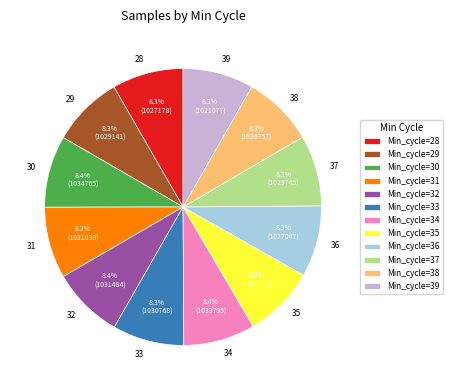

Count the number of slices in the pie.

12